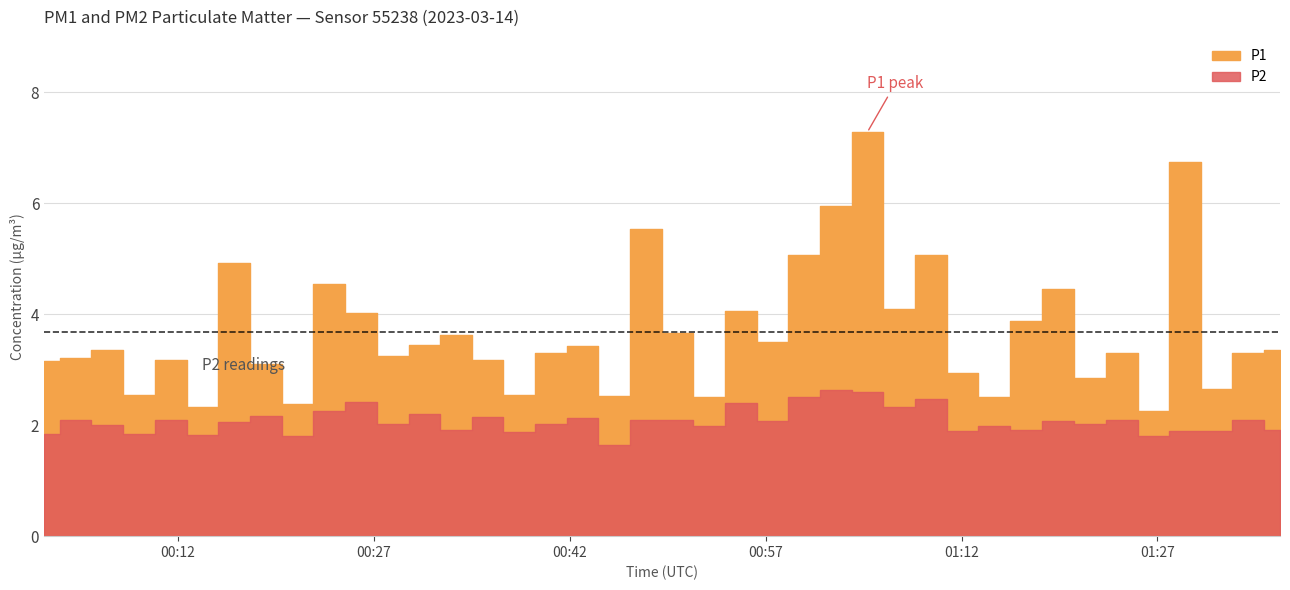

True or false: P1 and P2 cross at least once.

False